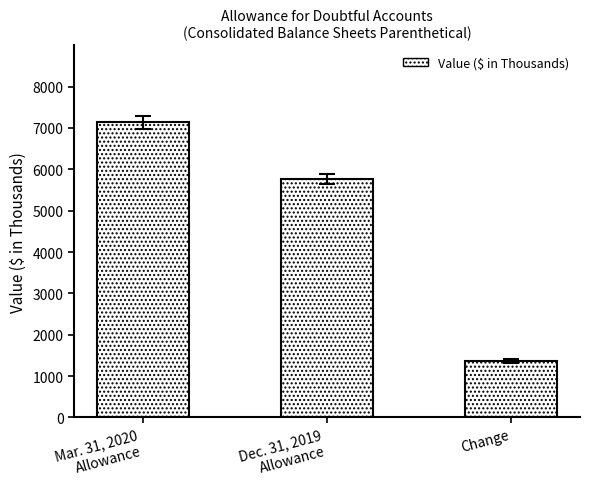

Which has a higher value, Dec. 31, 2019
Allowance or Change?

Dec. 31, 2019
Allowance